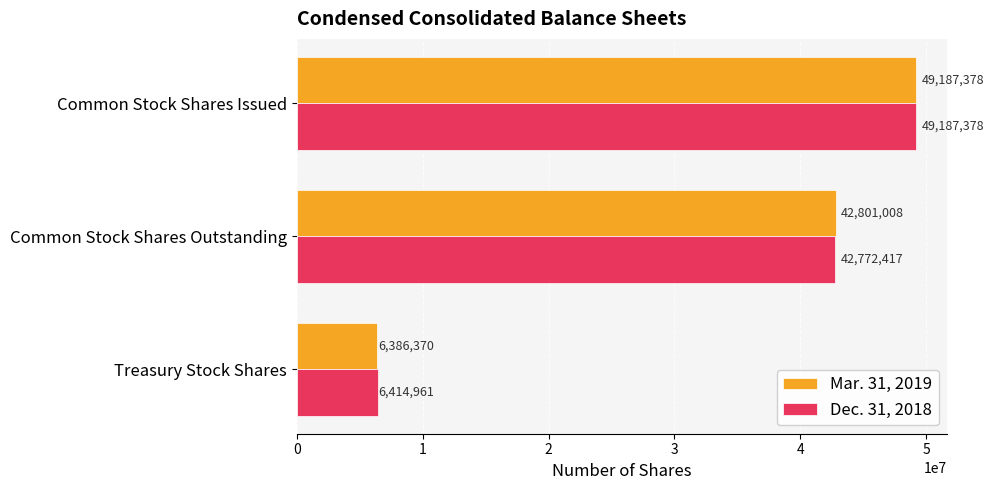

At which category is the sum across all series the highest?

Common Stock Shares Issued